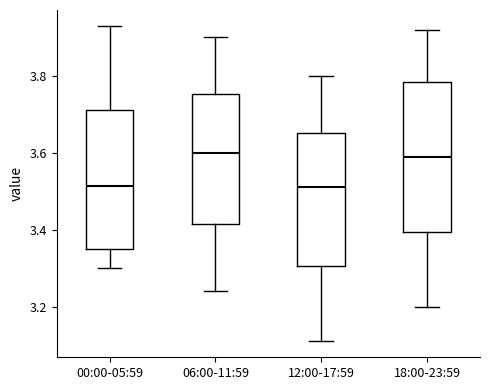

Which box is the tallest, from its lower edge to its upper edge?

18:00-23:59